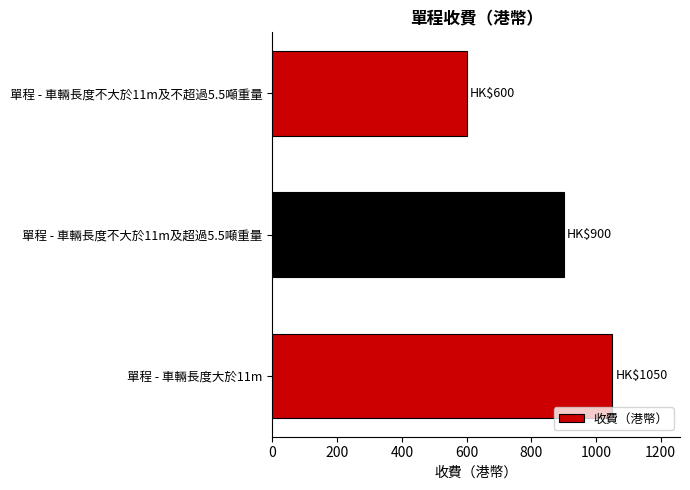

Count the values in the range 600 to 1050.

3